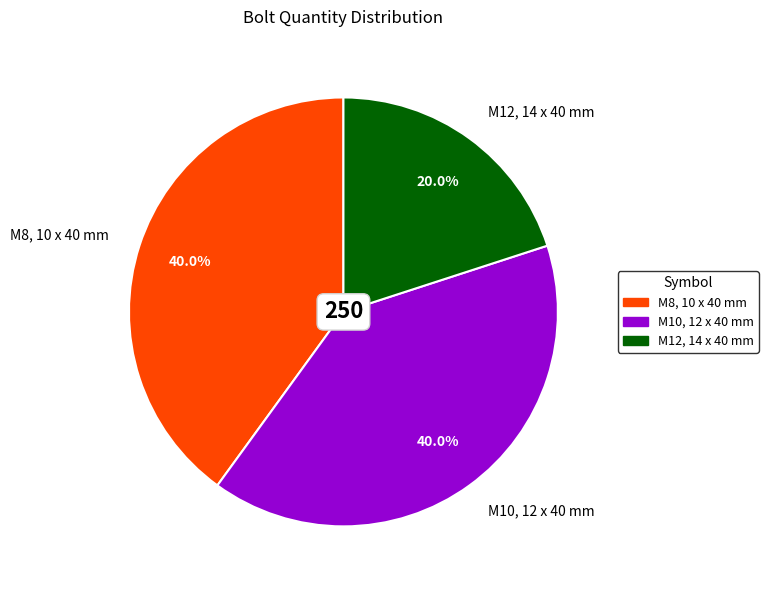

To the nearest percent, what portion does M12, 14 x 40 mm represent?

20%